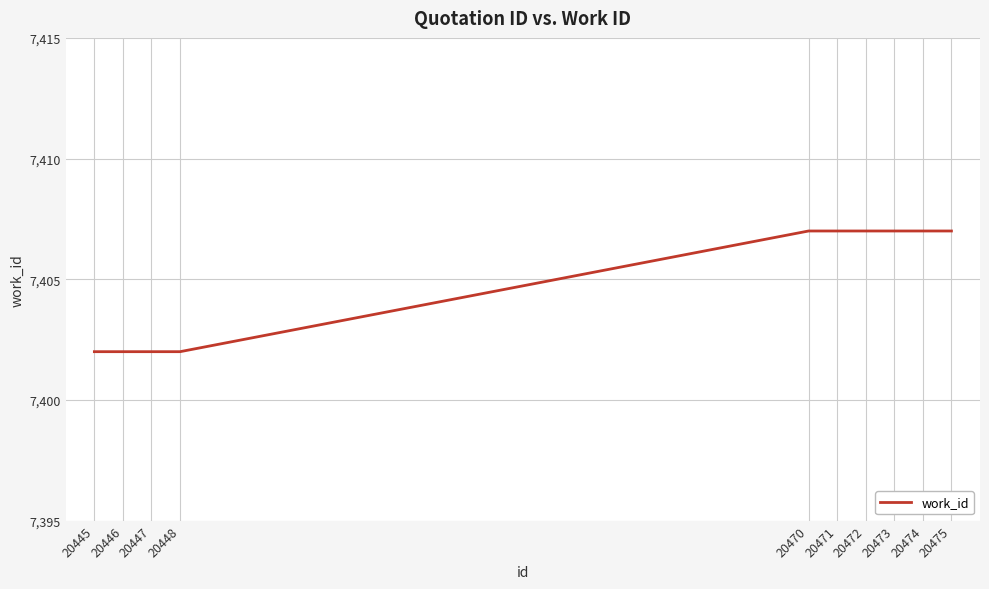

What is the difference between the values at 20470 and 20447?

5